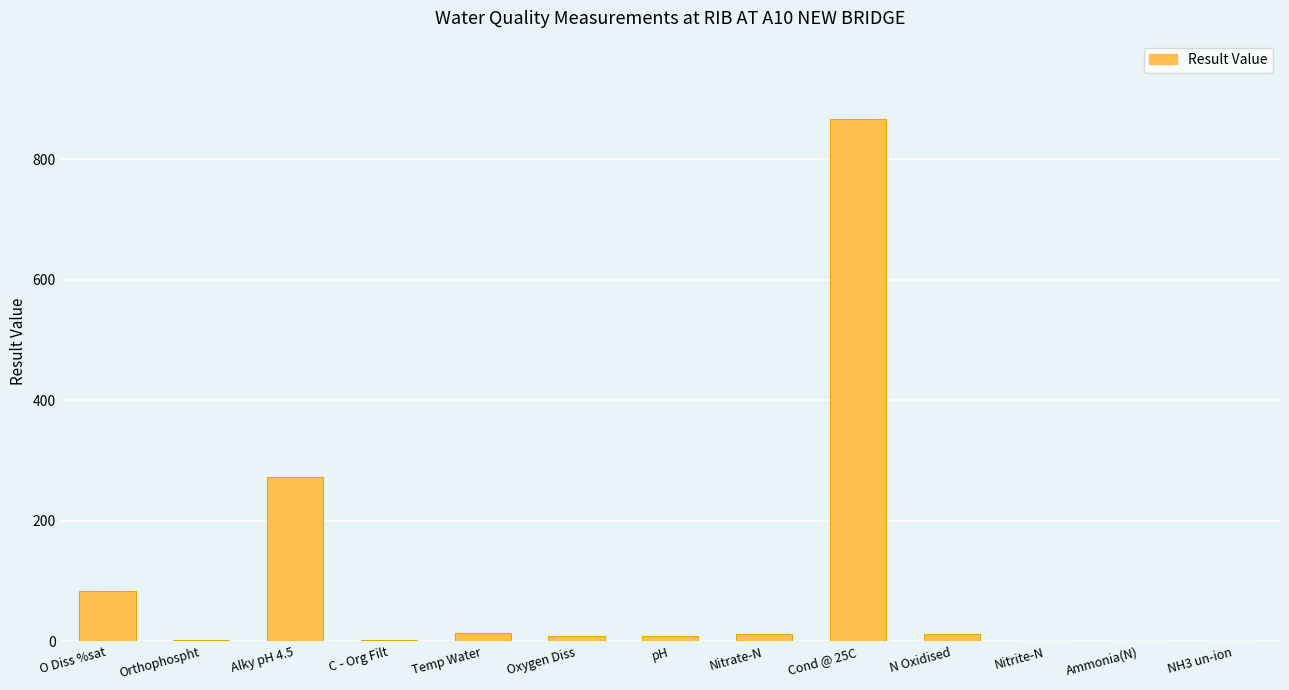

Are the bars grouped side by side (vs. stacked)?

No